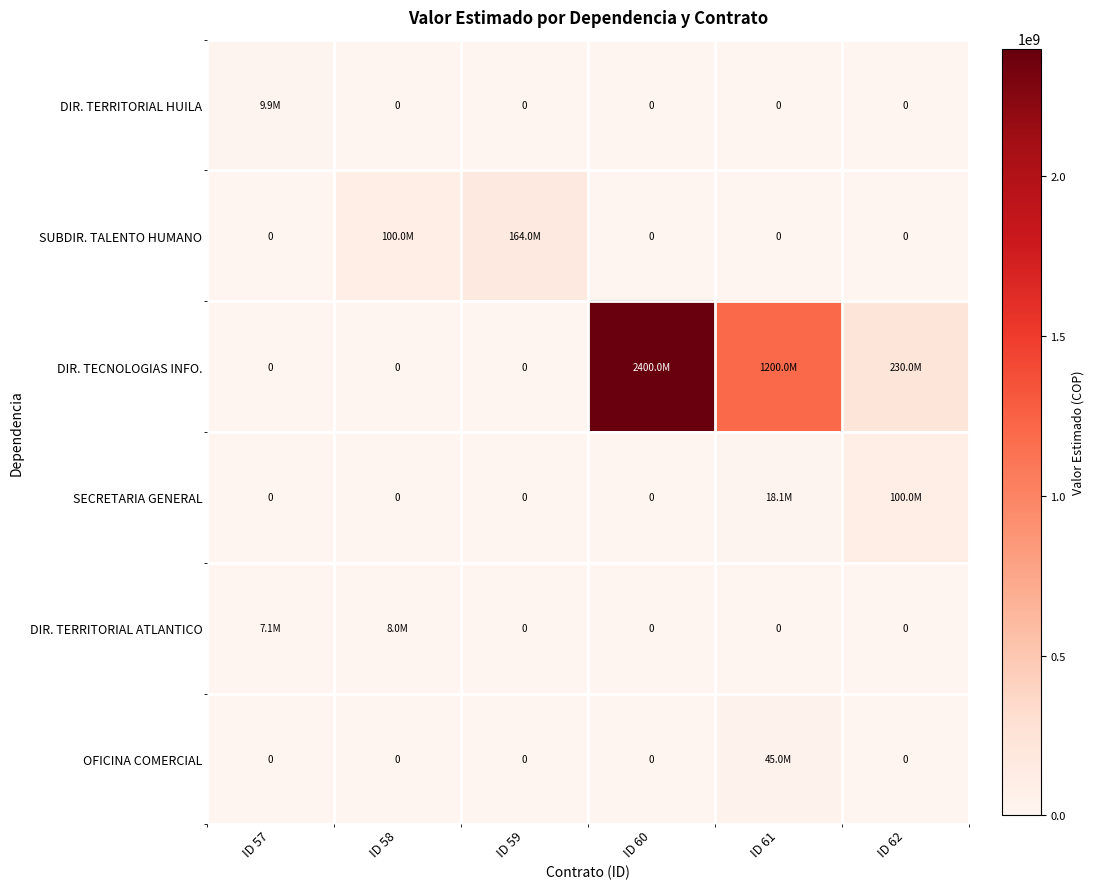

Which series has the largest range (max minus min)?

DIR. TECNOLOGIAS INFO.